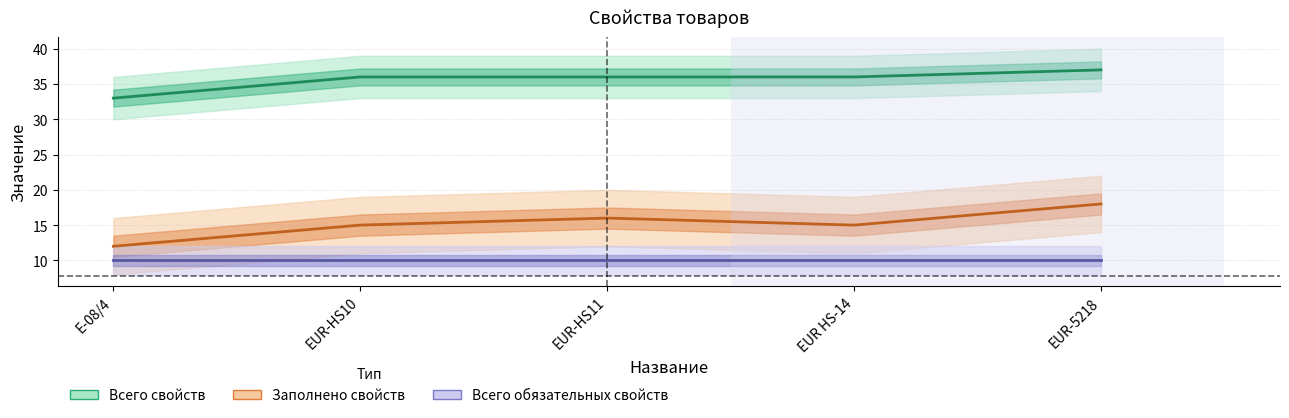

True or false: Всего обязательных свойств and Заполнено свойств cross at least once.

False